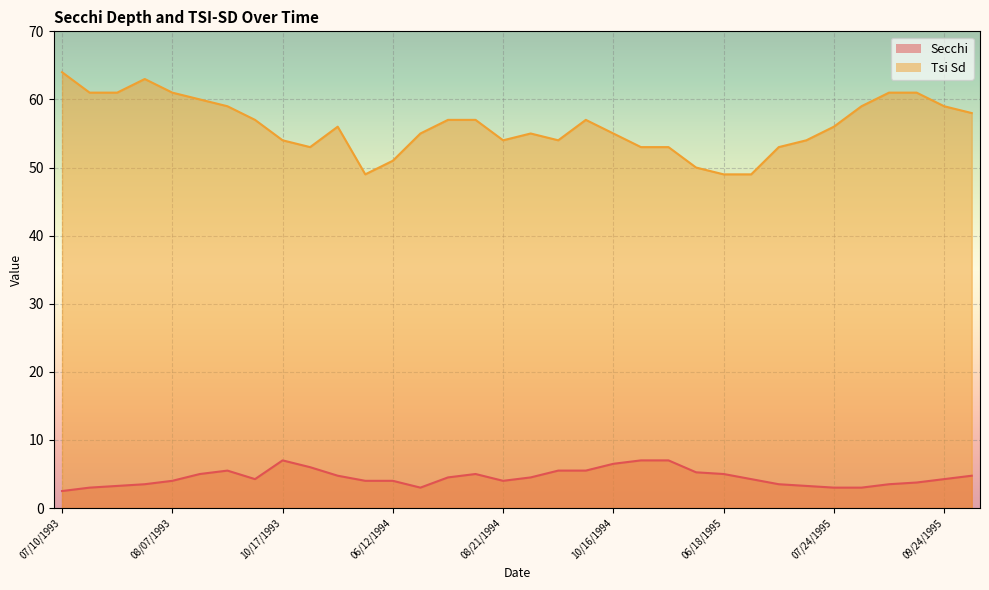

What is the value of the 13th point from the left?

4.0